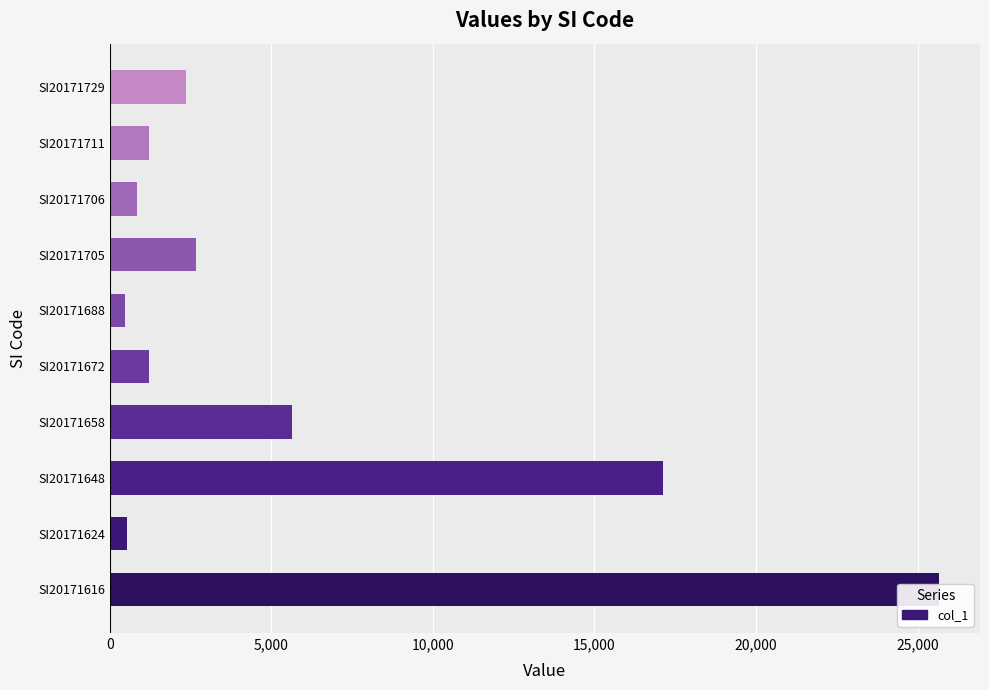

What is the difference between the second highest and second lowest values?

16595.4